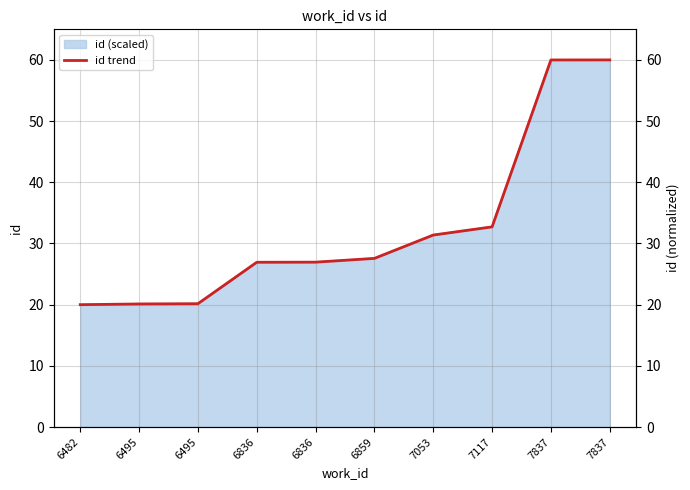

Reading left to right, transcribe all the data shown in this chart.

20.0	20.1	20.2	26.9	27.0	27.6	31.4	32.7	60.0	60.0